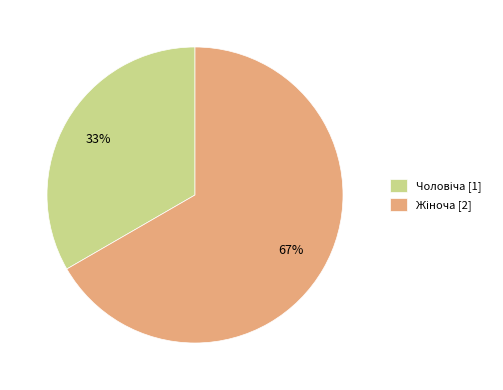

Is there a majority slice in this chart?

Yes